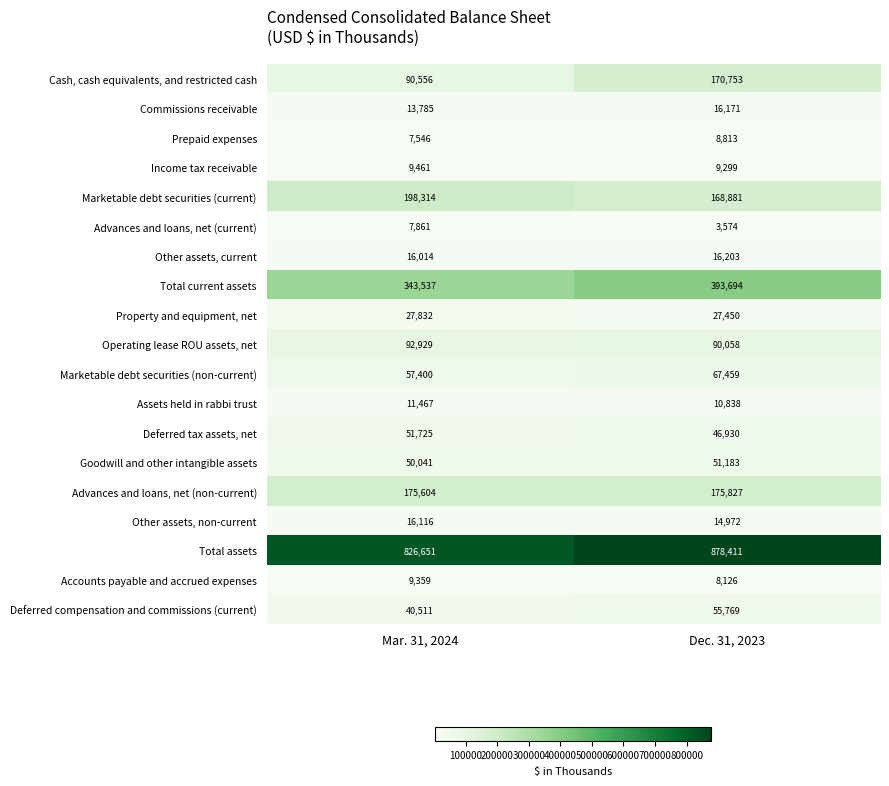

Between Mar. 31, 2024 and Dec. 31, 2023, which series saw the biggest shift?

Cash, cash equivalents, and restricted cash